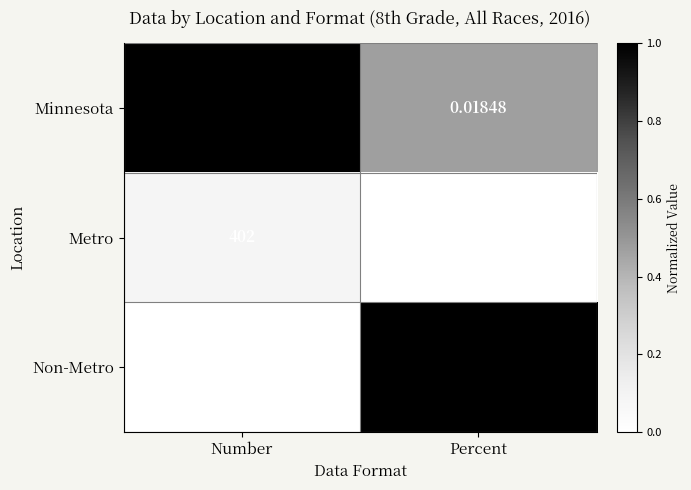

At Percent, list the series in order from smallest to largest.

Metro, Minnesota, Non-Metro